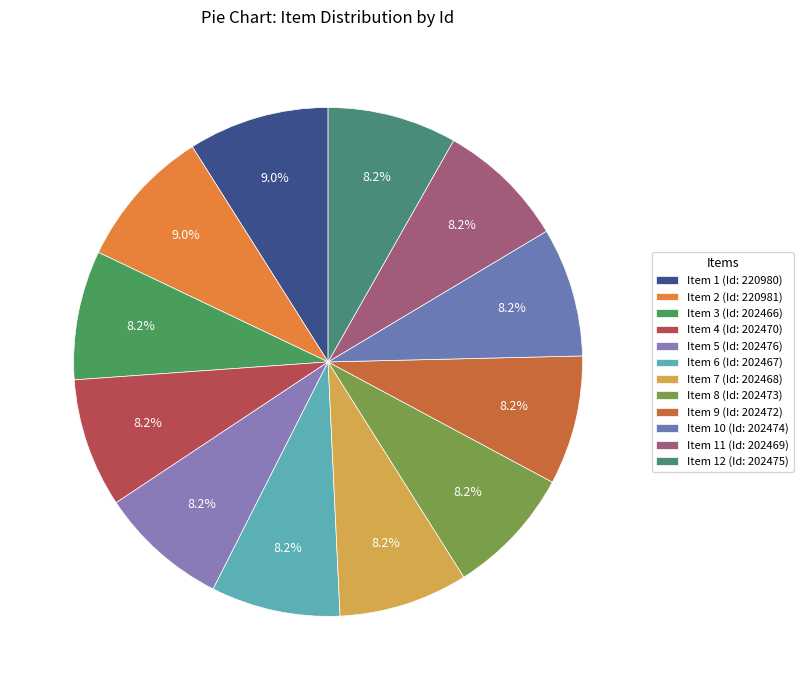

Which category has the biggest portion of the pie?

2